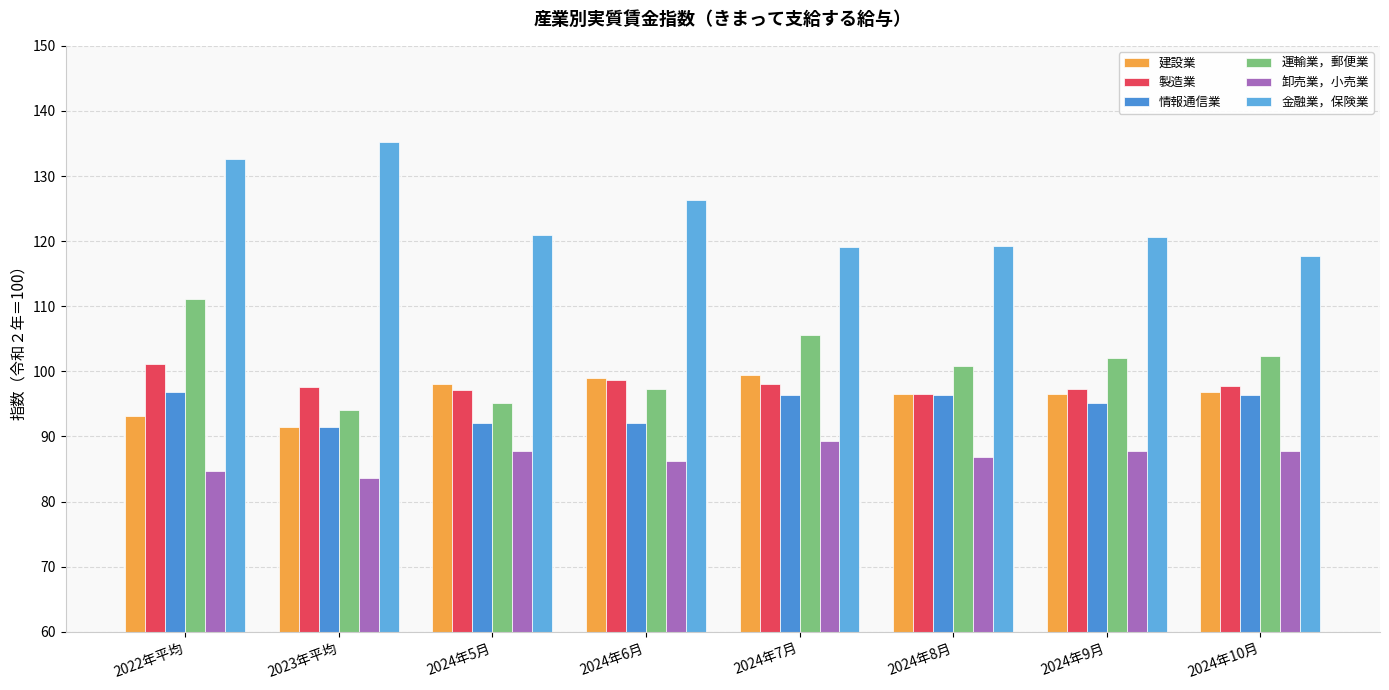

Does the chart contain any negative values?

No